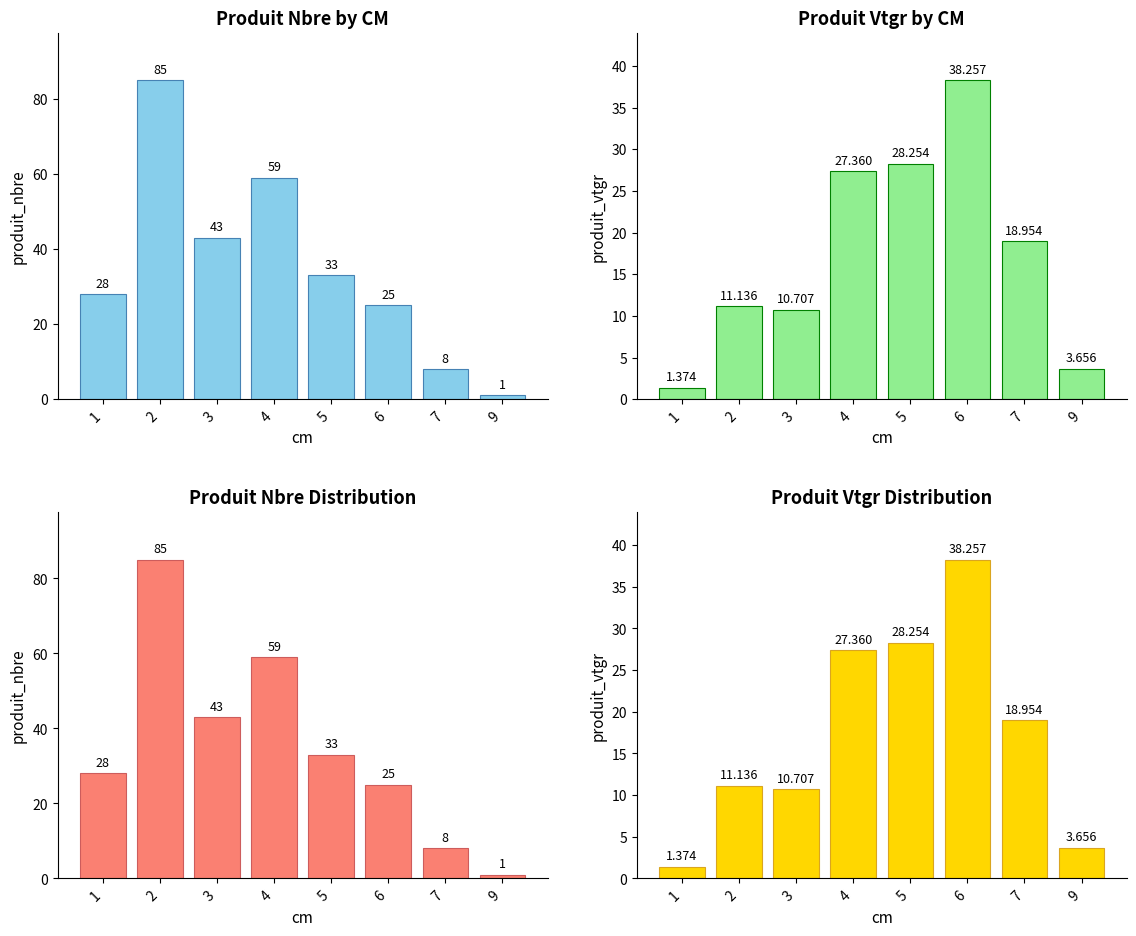

What is the smallest value displayed?

1.0